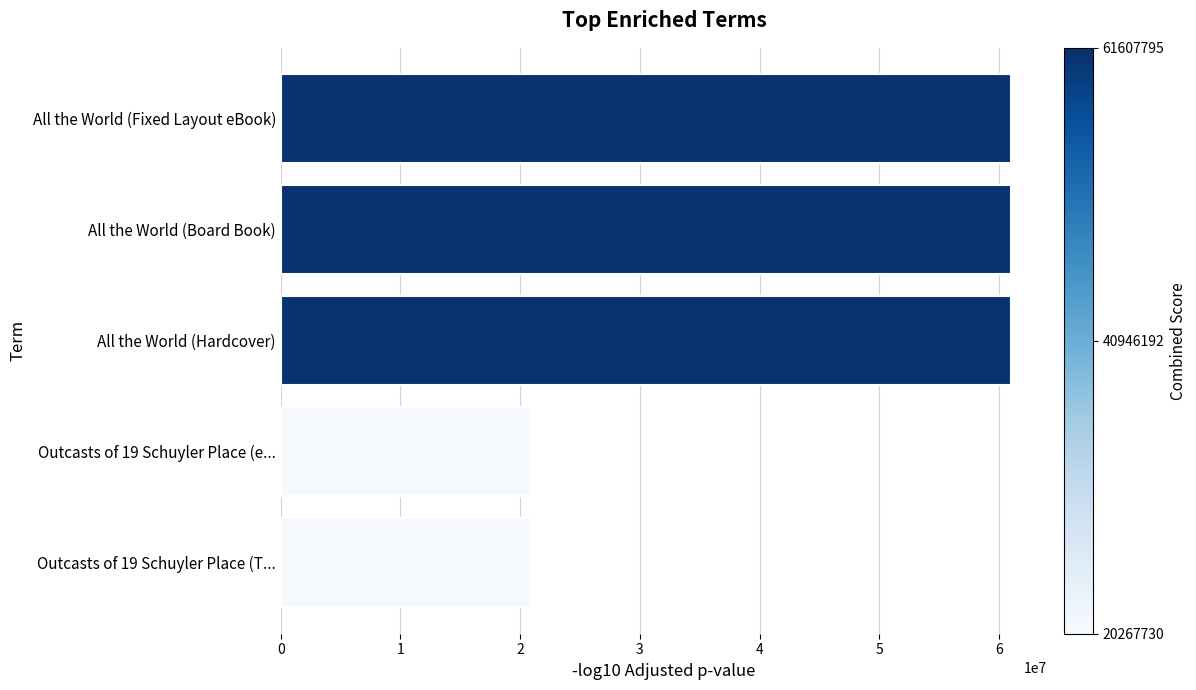

What is the maximum value shown in the chart?

60997817